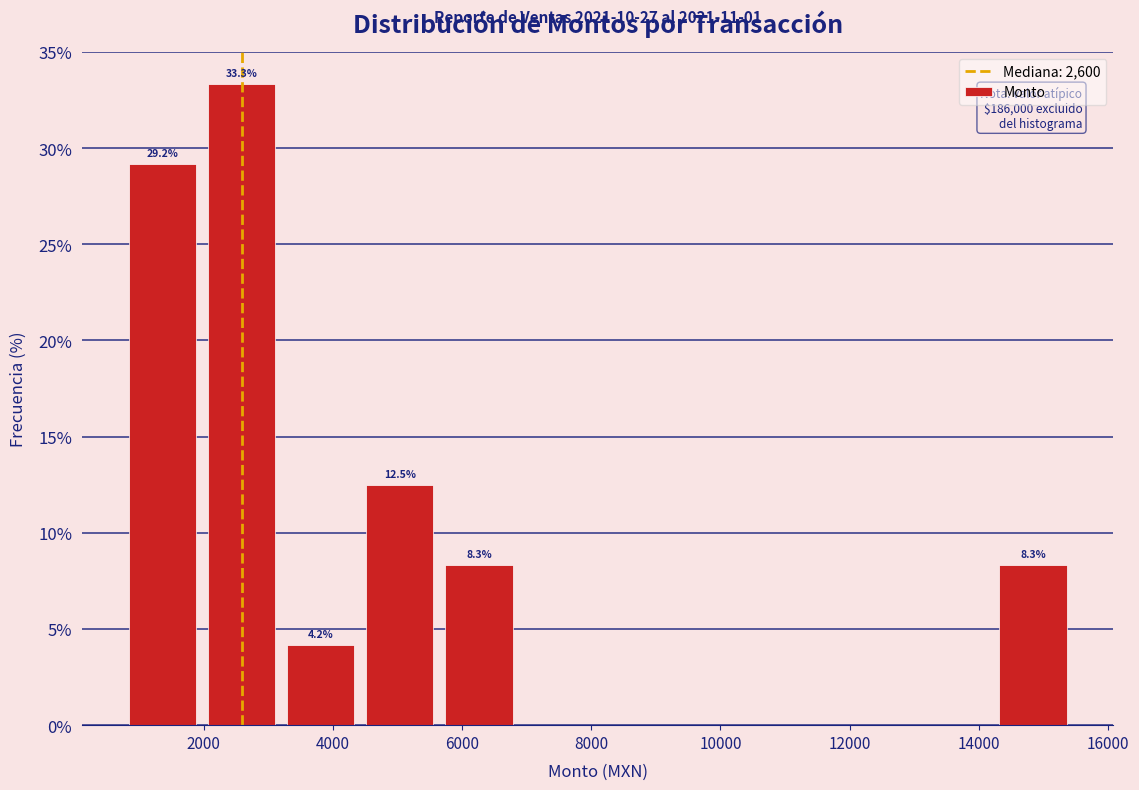

Over which range of the x-axis is the bar tallest?

2000 to 3200